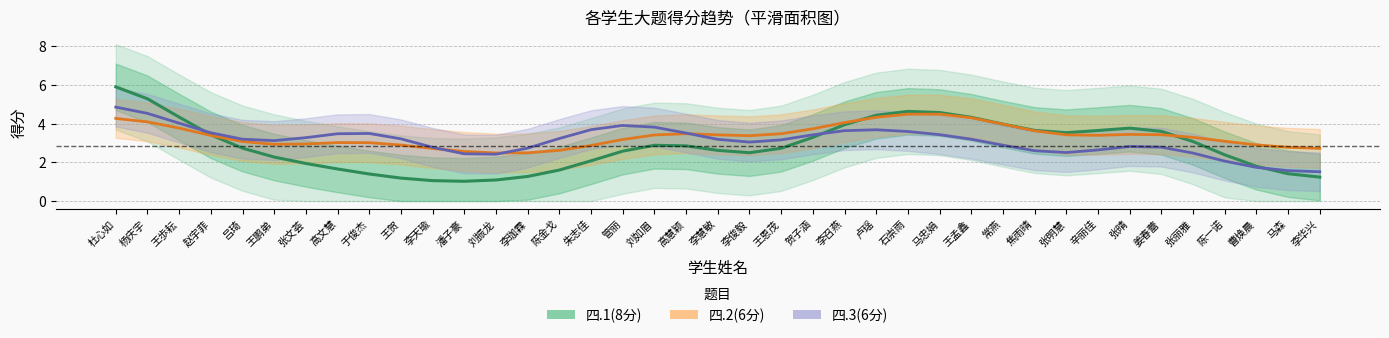

How many intersections are there between 四.2(6分) and 四.3(6分)?

3